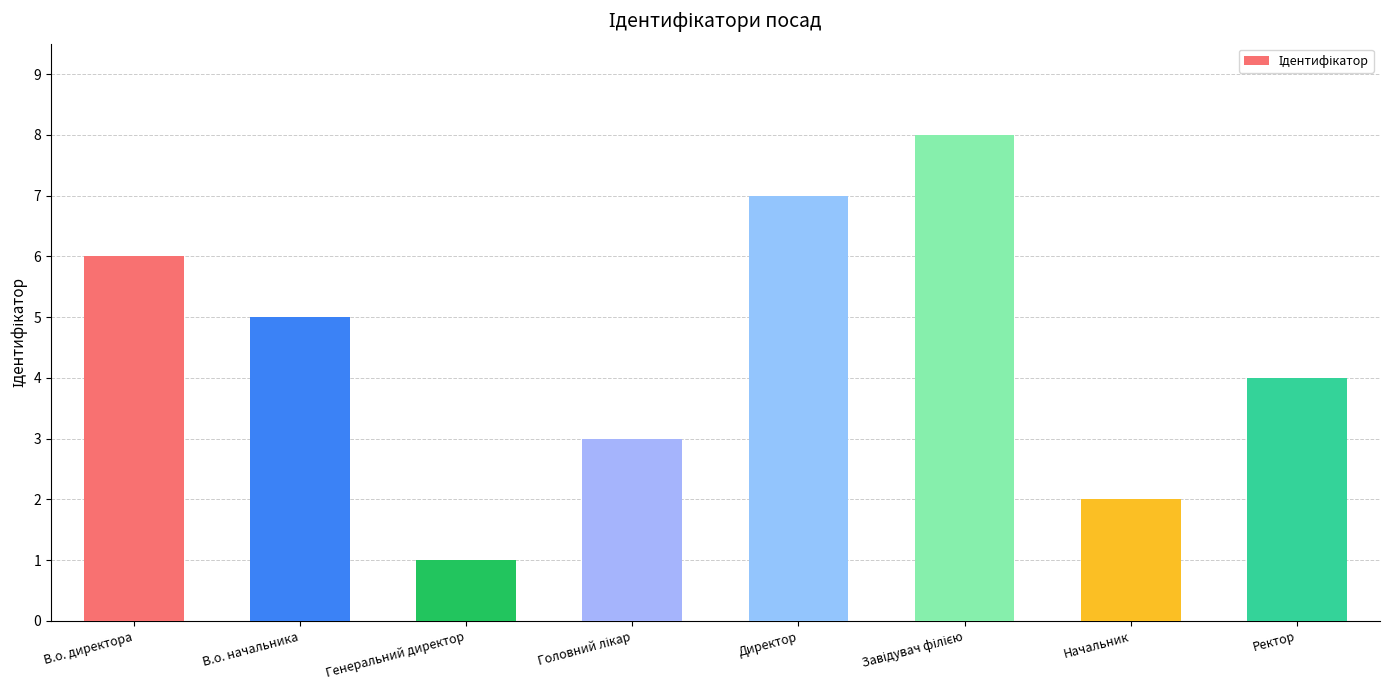

Is it true that the value at Начальник is 2?

True